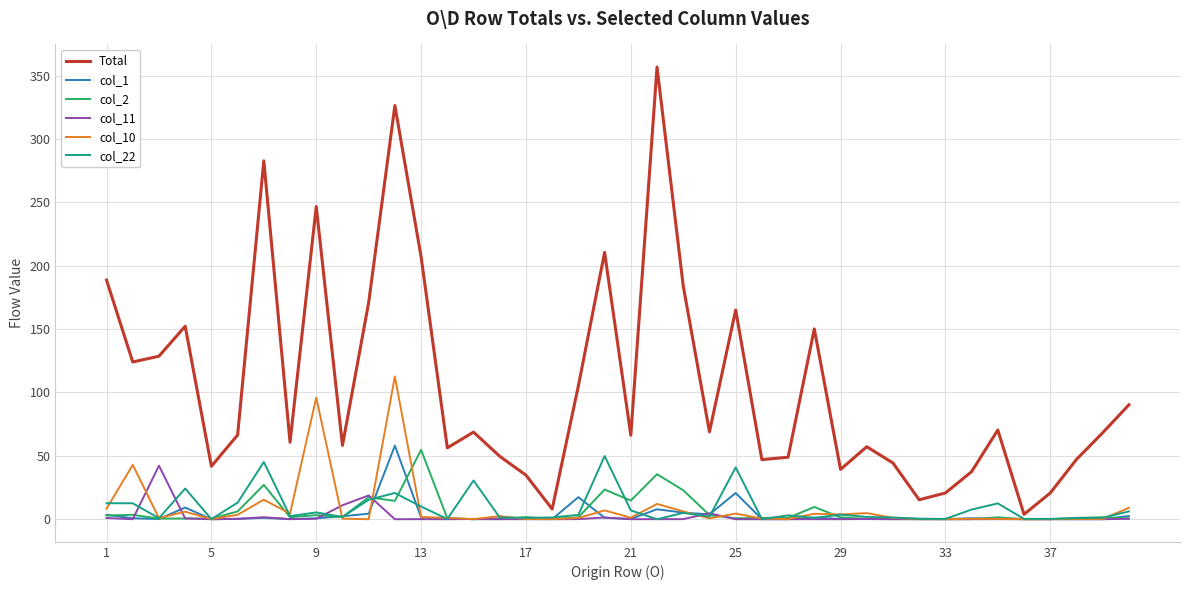

True or false: Total and col_2 intersect in this chart.

False